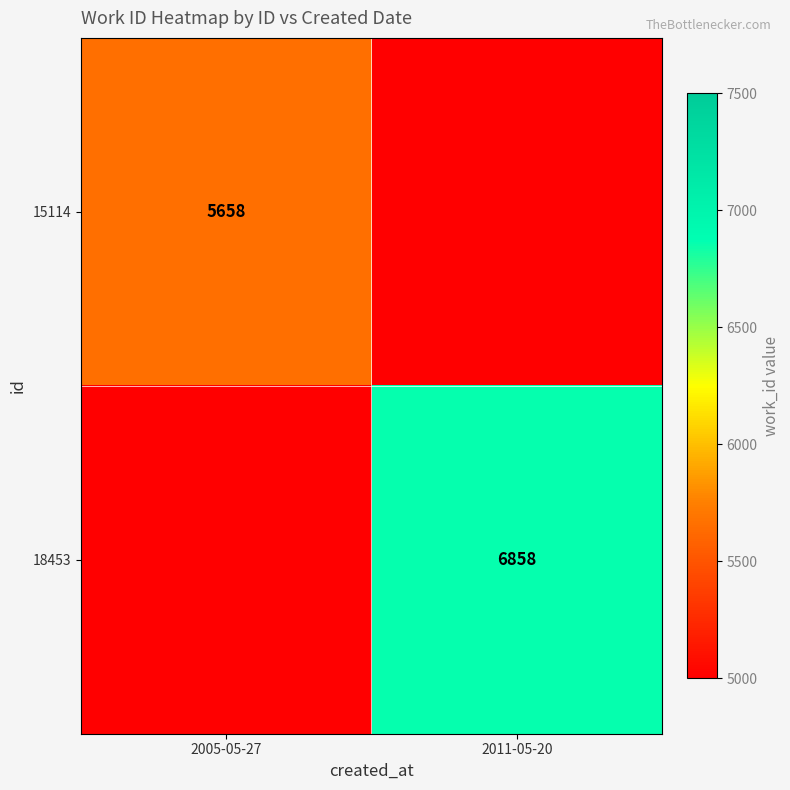

True or false: 18453 has a value of 6858 at 2011-05-20.

True